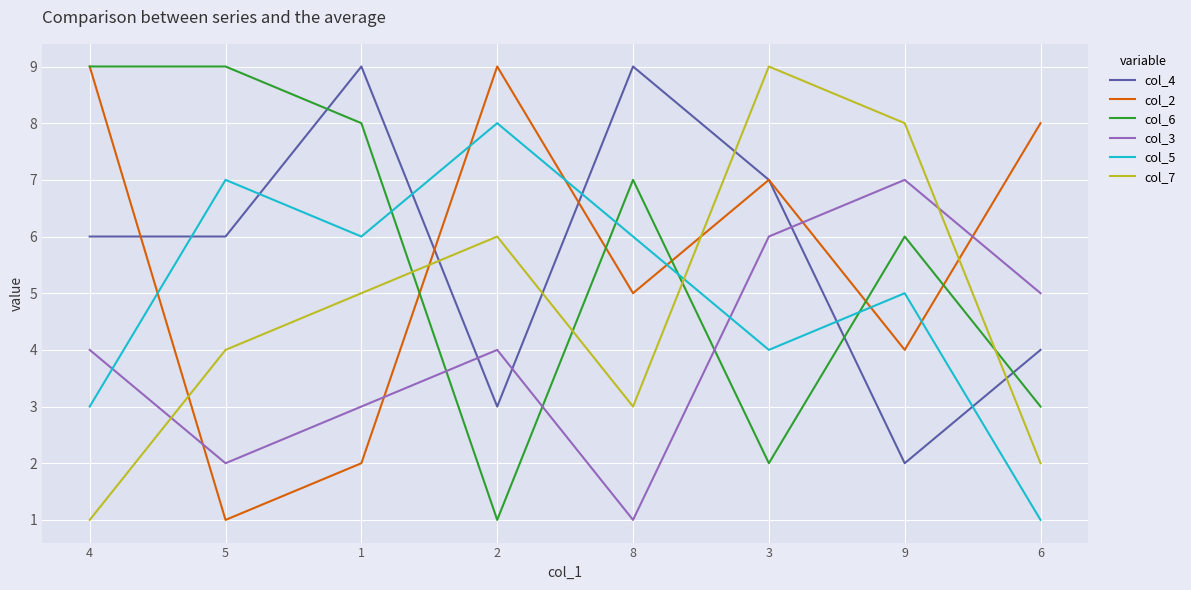

How many lines are shown in the chart?

6